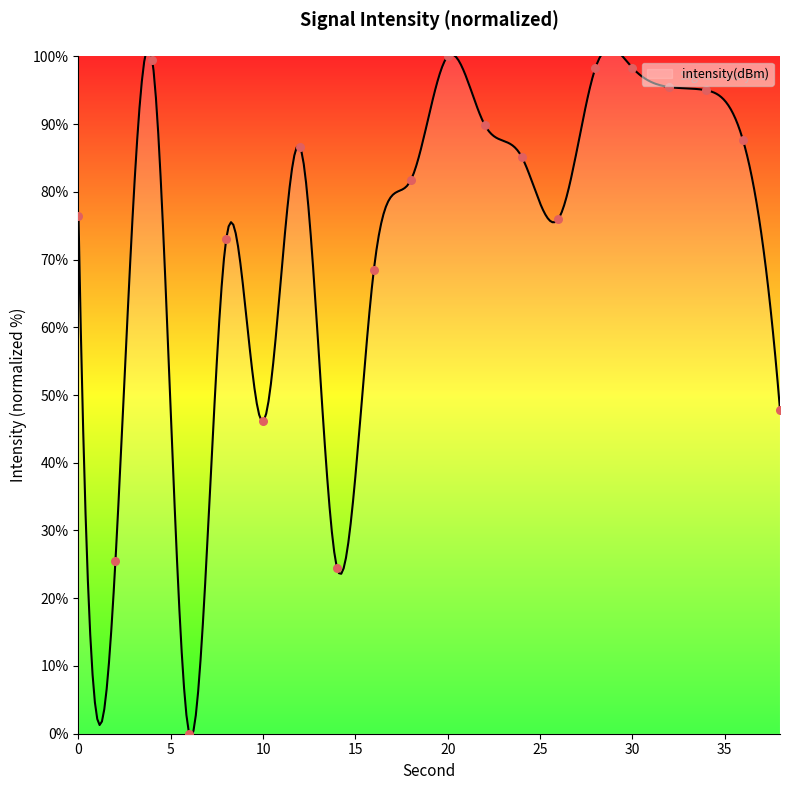

Which has a higher value, 30 or 12?

30